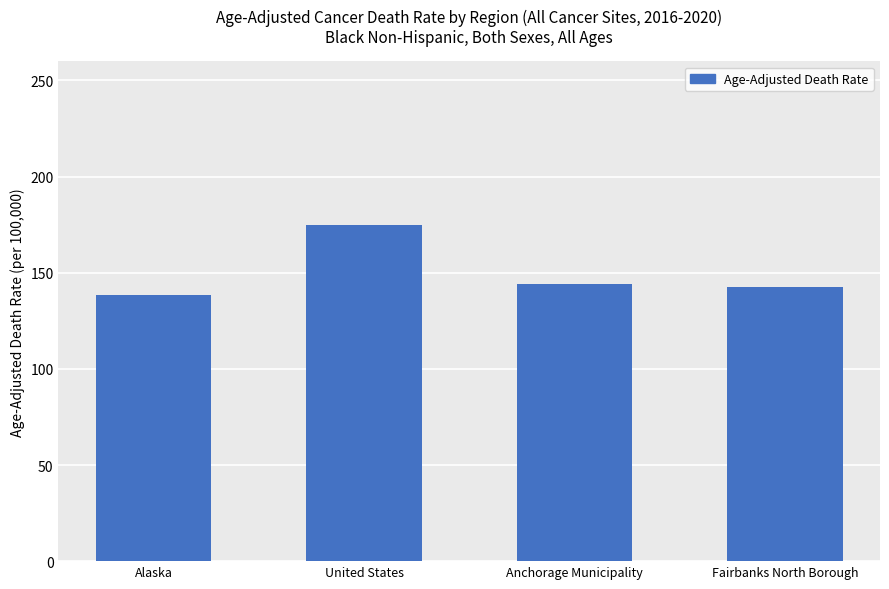

What is the average value?

149.9